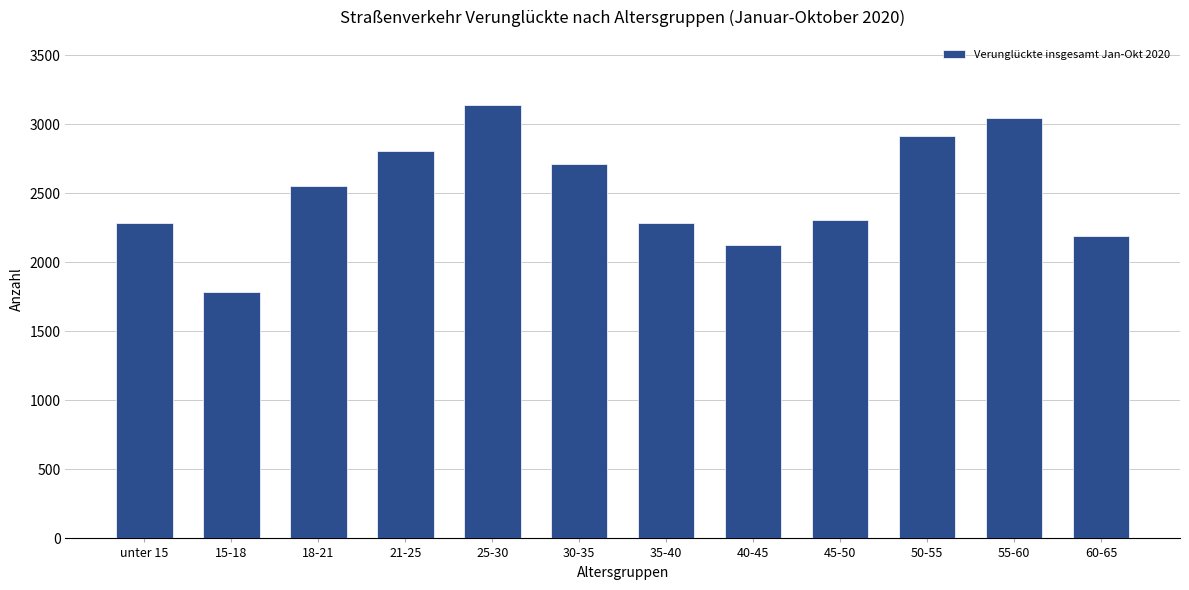

What is the change in value from 25-30 to 60-65?

-950